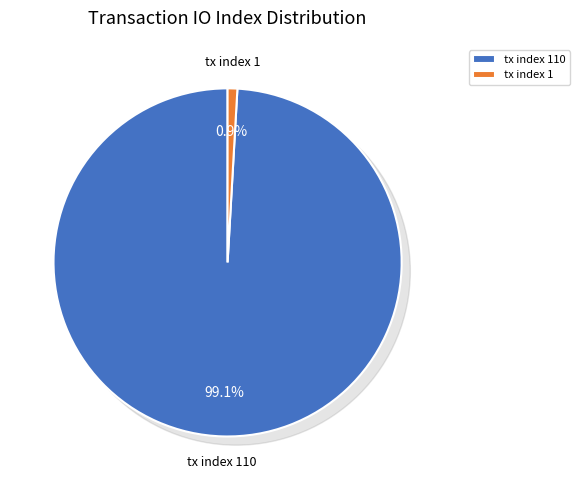

What is the change in value from tx index 110 to tx index 1?

-109